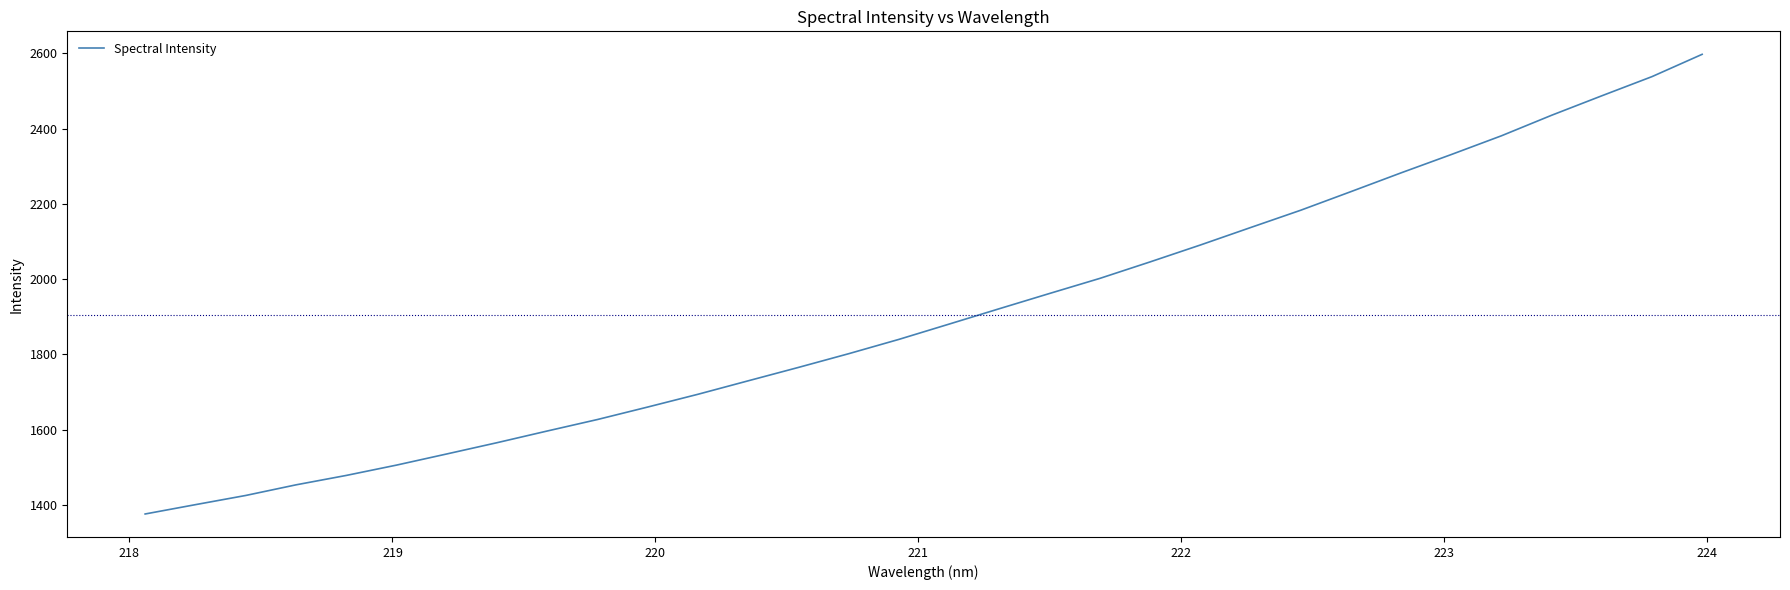

What is the minimum value shown in the chart?

1375.6